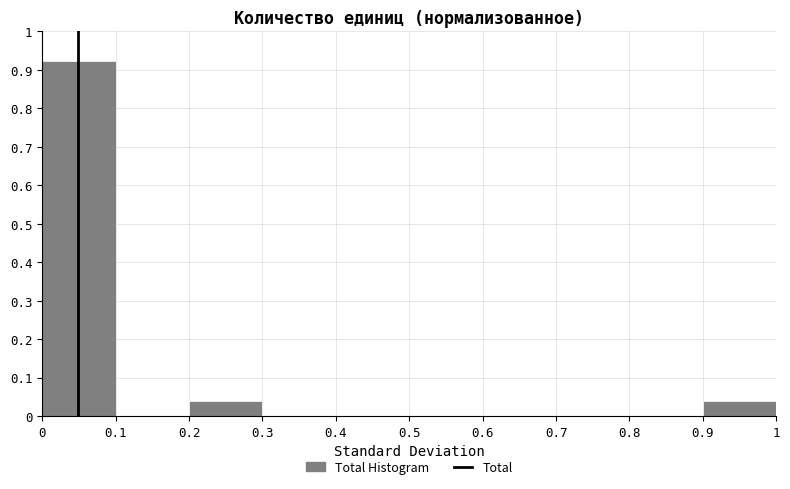

Reading left to right, list every bar in this chart as the range it spans on the x-axis followed by its height. The values are not printed on the chart, so give them approximately, as read against the axis.

0 to 0.1: 0.92
0.1 to 0.2: 0
0.2 to 0.3: 0.04
0.3 to 0.4: 0
0.4 to 0.5: 0
0.5 to 0.6: 0
0.6 to 0.7: 0
0.7 to 0.8: 0
0.8 to 0.9: 0
0.9 to 1: 0.04